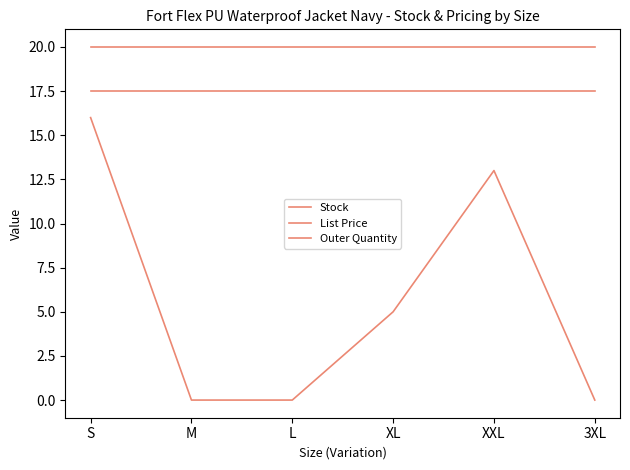

How many lines are shown in the chart?

3